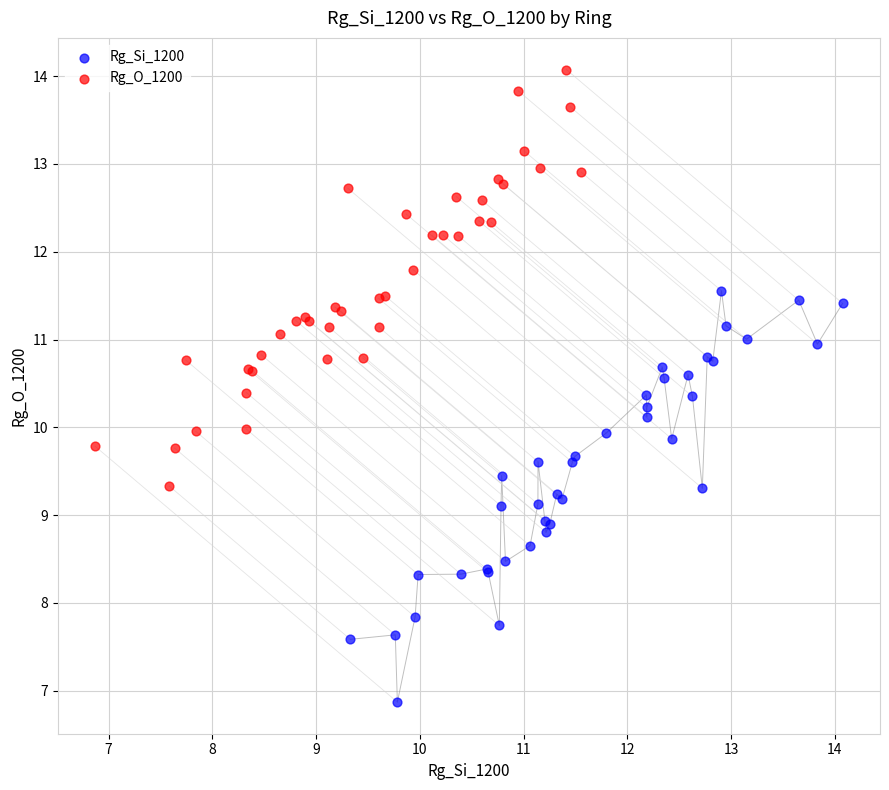

Which series reaches the minimum Y coordinate?

Rg_Si_1200